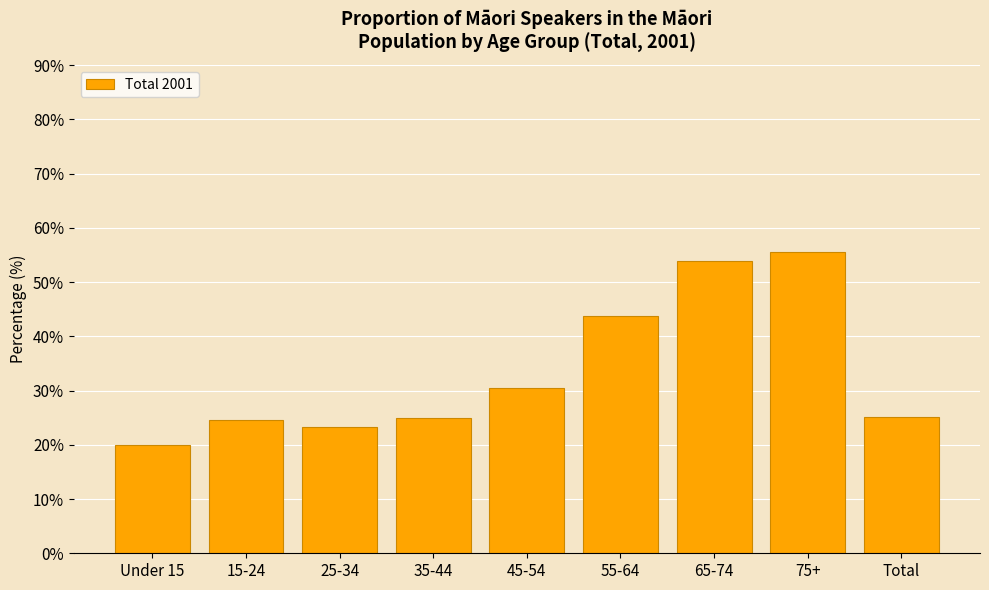

What is the value of the 2nd bar from the left?

24.5